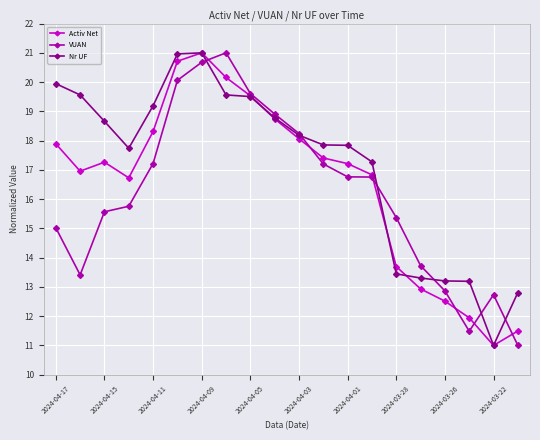

What is the smallest value displayed?

11.0